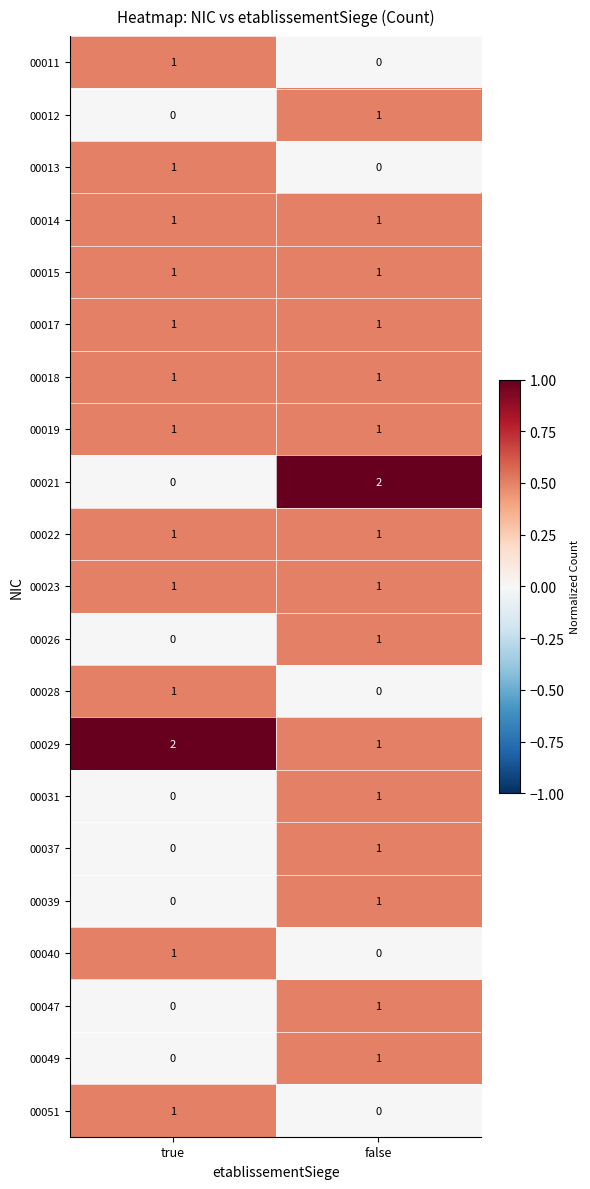

List the labels in order of 00013 value, smallest first.

false, true